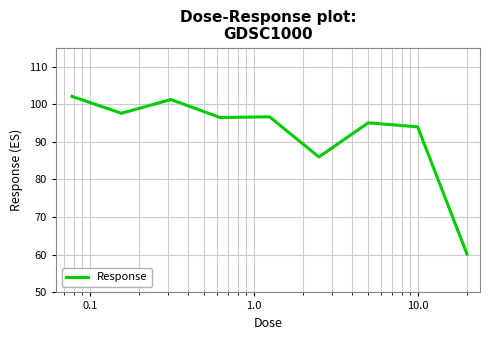

What is the smallest value displayed?

60.2